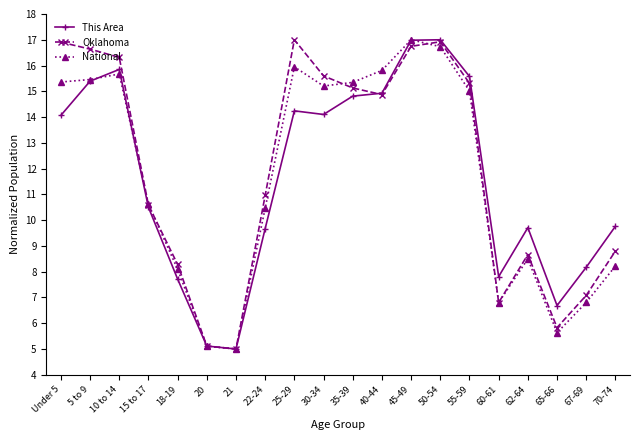

What is the minimum value shown in the chart?

5.0